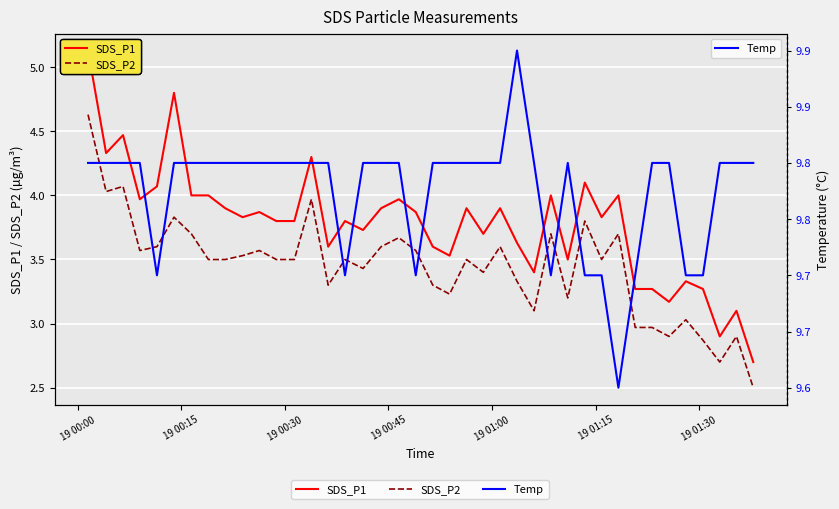

What is the sum of all SDS_P1 values?

151.2